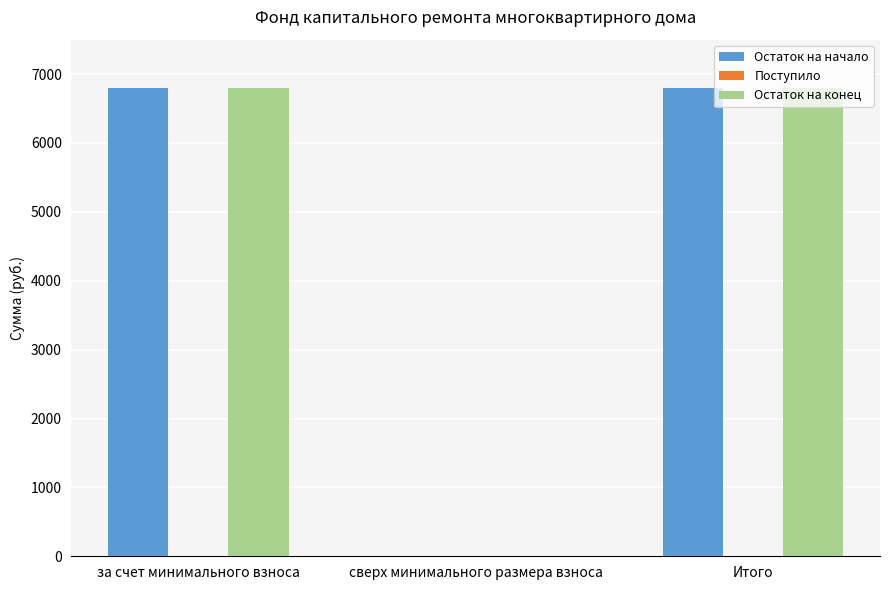

Is it true that Остаток на конец equals 0.0 at сверх минимального размера взноса?

True